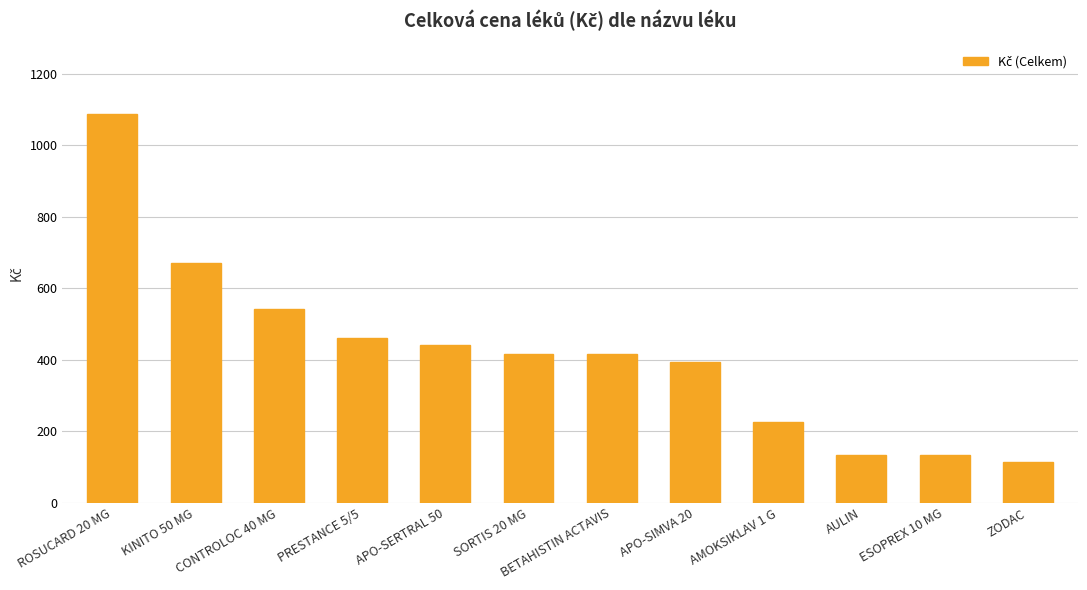

What is the difference between the values at ESOPREX 10 MG and SORTIS 20 MG?

284.4